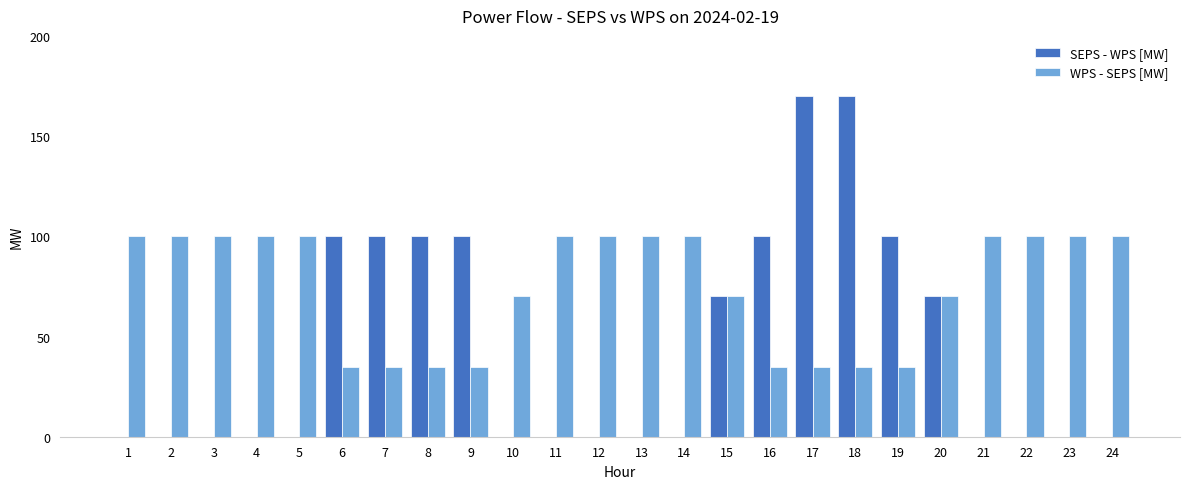

The SEPS - WPS [MW] series shows 60 at 8. True or false?

False